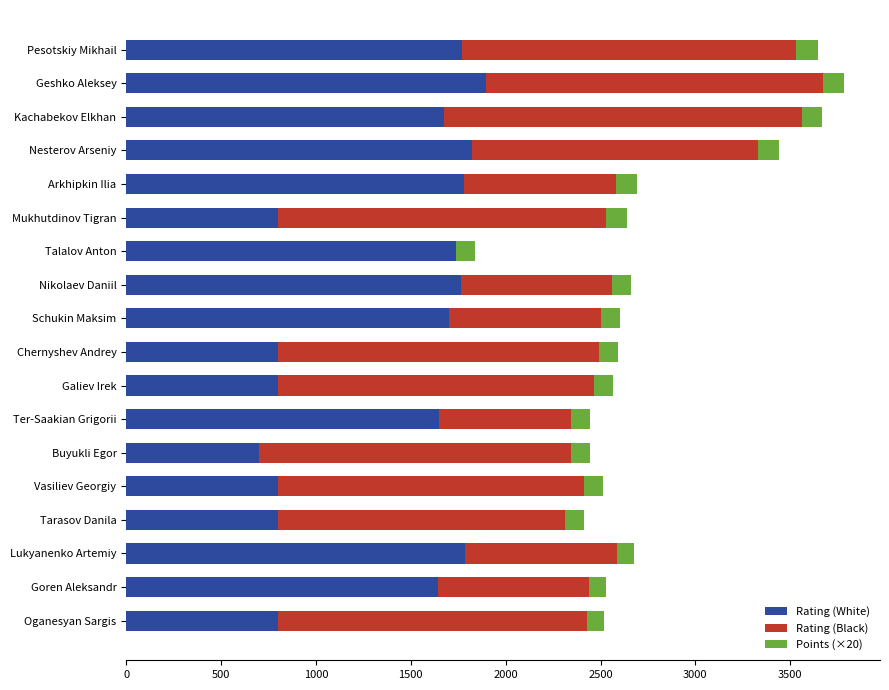

What is the total value across all series at Nesterov Arseniy?

3439